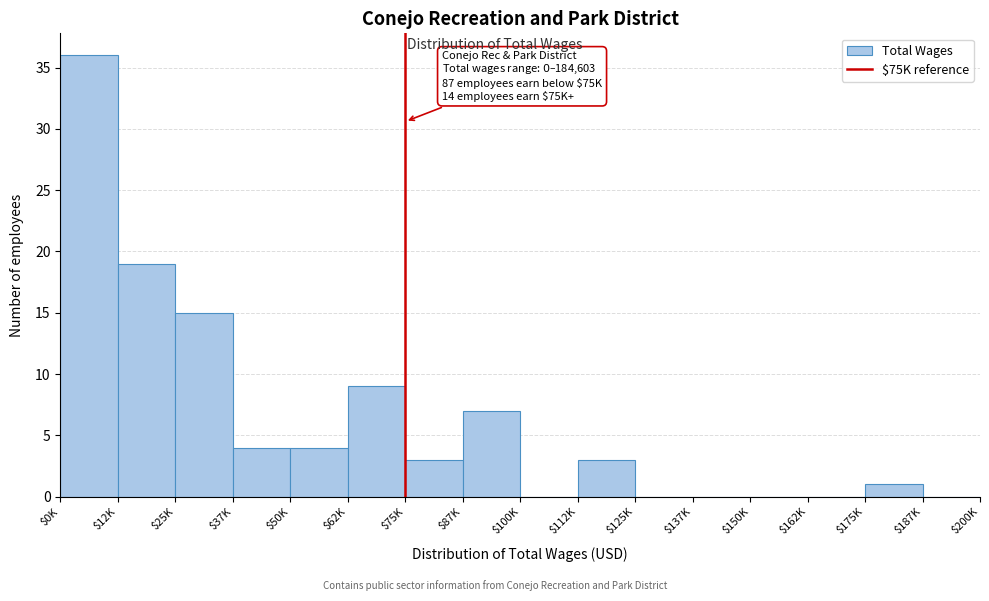

Which category has the highest value across all series?

$0K